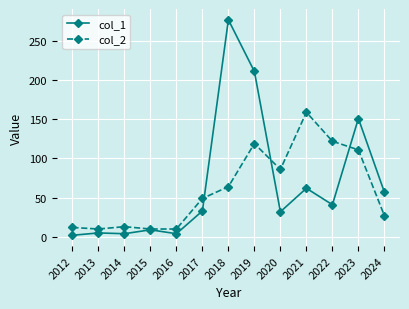

Rank the series by their maximum value, from lowest to highest.

col_2, col_1